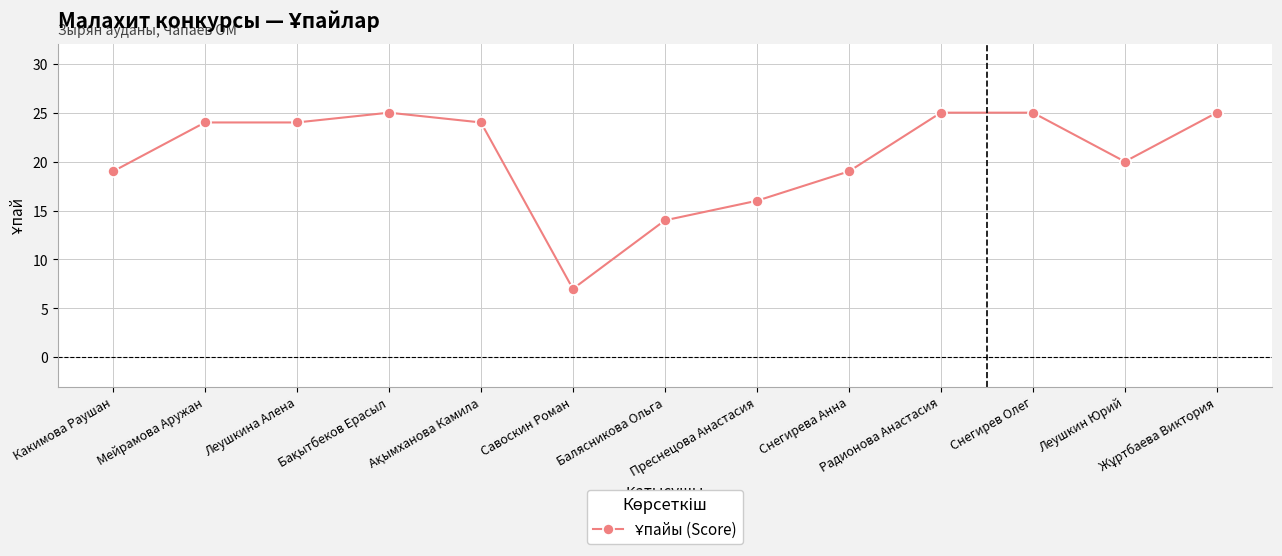

What is the maximum value shown in the chart?

25